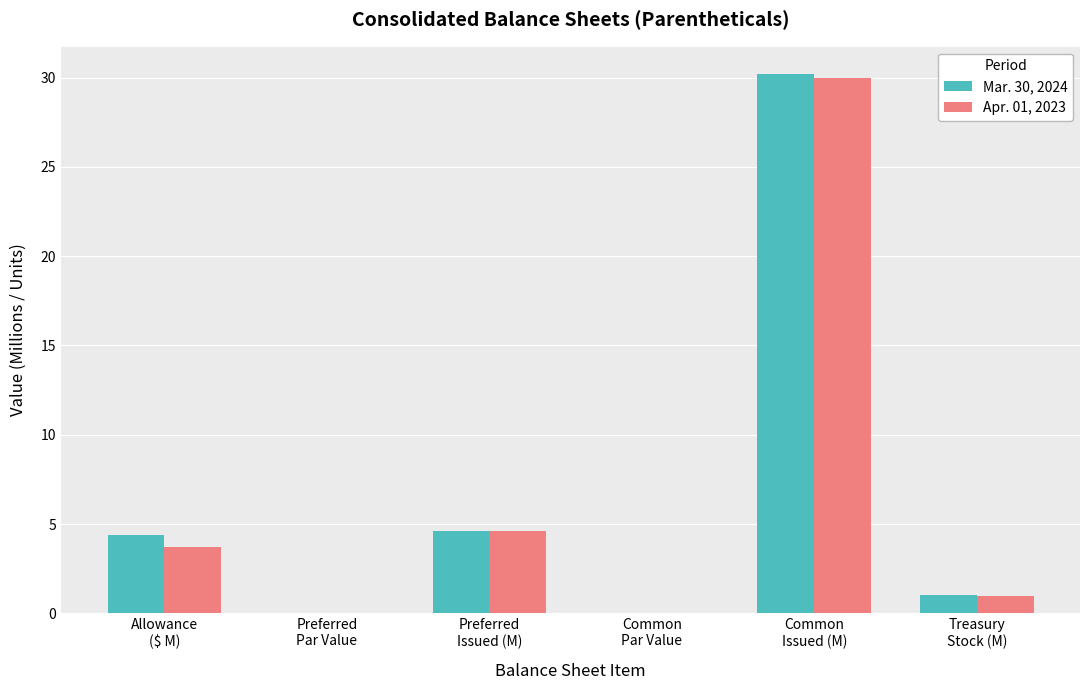

What is the average value of the Apr. 01, 2023 series?

6.5